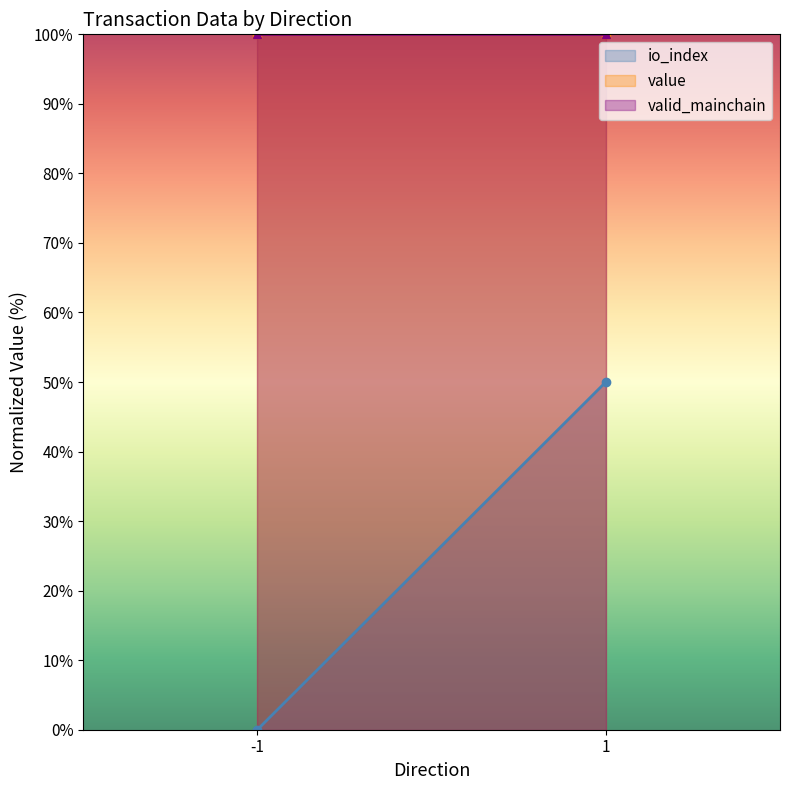

Which series changed the most between -1 and 1?

io_index